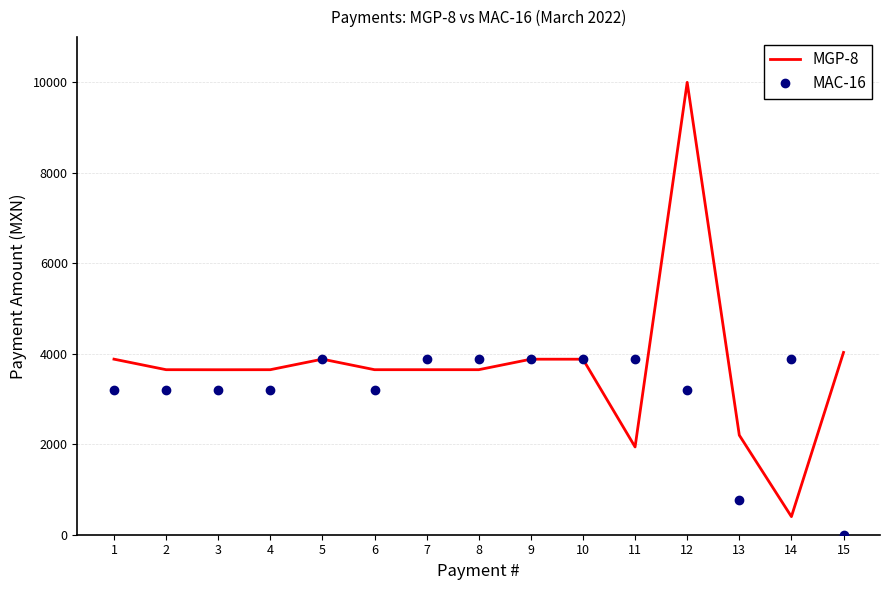

Rank the series by their maximum value, from highest to lowest.

MGP-8, MAC-16